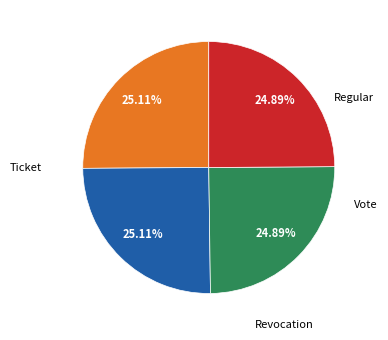

To the nearest percent, what is the average slice percentage?

25%